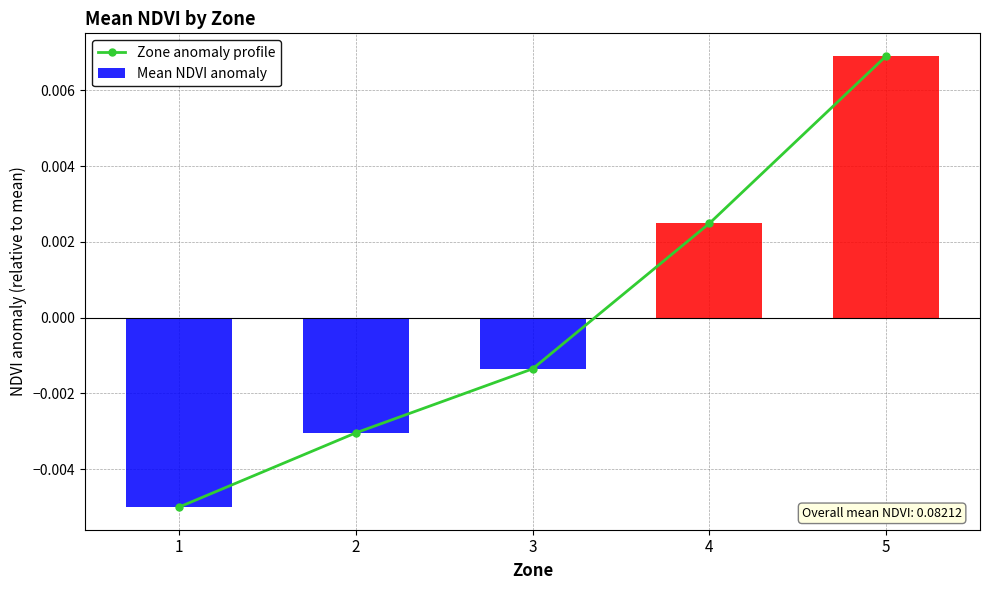

Rank the series by their maximum value, from lowest to highest.

Zone anomaly profile, Mean NDVI anomaly